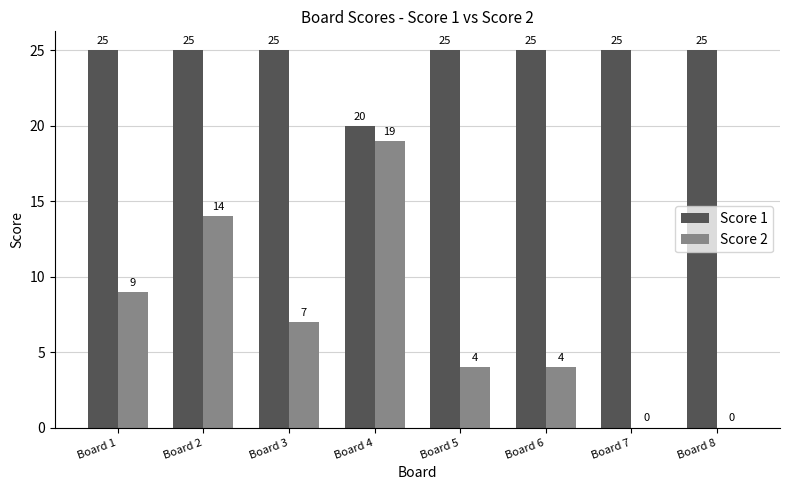

The value of Score 2 at Board 4 is 32. True or false?

False